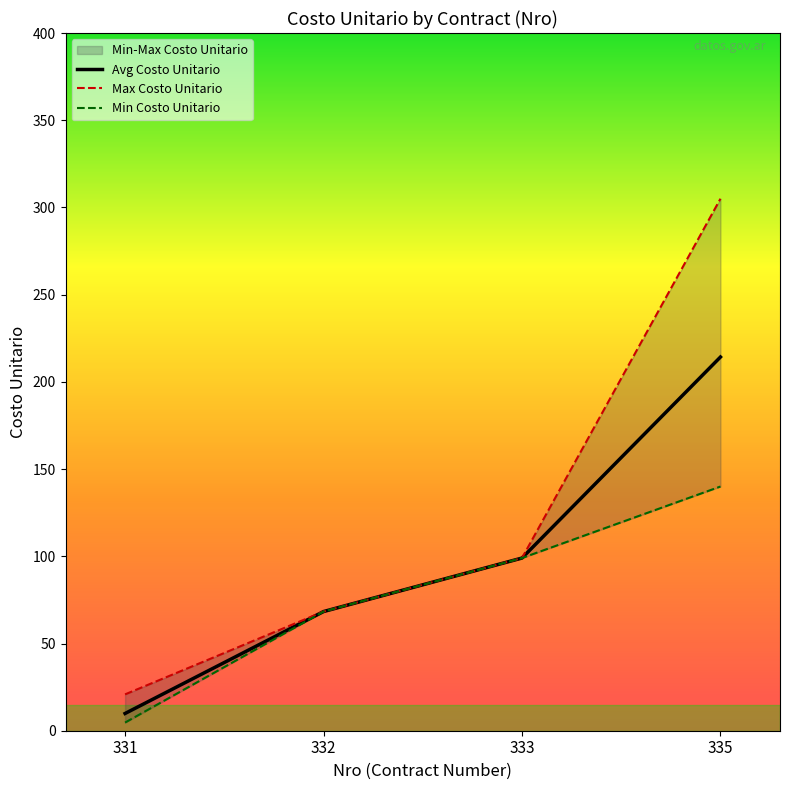

Reading left to right, list all the values displayed in this chart.

Avg Costo Unitario: 9.9	68.3	99.0	214.2
Max Costo Unitario: 20.8	68.3	99.0	305.0
Min Costo Unitario: 4.7	68.3	99.0	140.0